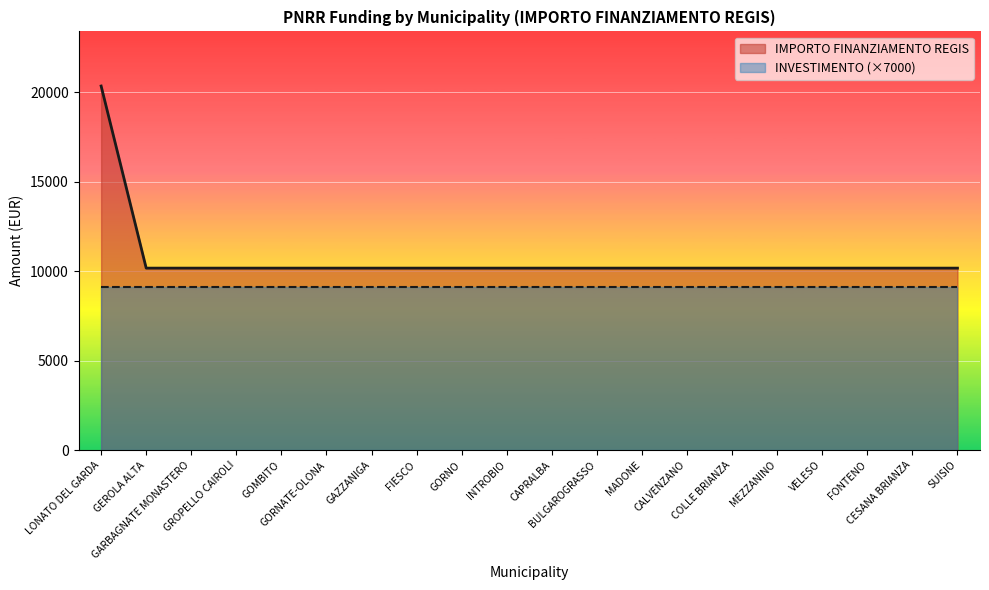

True or false: the data has more than 1 interior local peaks.

False